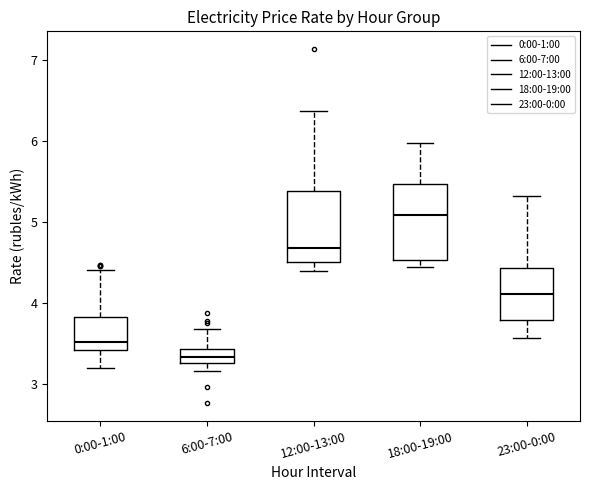

Reading left to right, transcribe this box plot: for each box, give where its median line is, the range the box spans, and where its two whiskers end, as read against the y-axis. The values are not printed on the chart, so give them approximately, as read against the axis.

0:00-1:00: median 3.5, box 3.4 to 3.8, whiskers 3.2 to 4.4
6:00-7:00: median 3.3 (inside the box), box 3.3 to 3.4, whiskers 3.2 to 3.7
12:00-13:00: median 4.7, box 4.5 to 5.4, whiskers 4.4 to 6.4
18:00-19:00: median 5.1, box 4.5 to 5.5, whiskers 4.4 to 6.0
23:00-0:00: median 4.1, box 3.8 to 4.4, whiskers 3.6 to 5.3